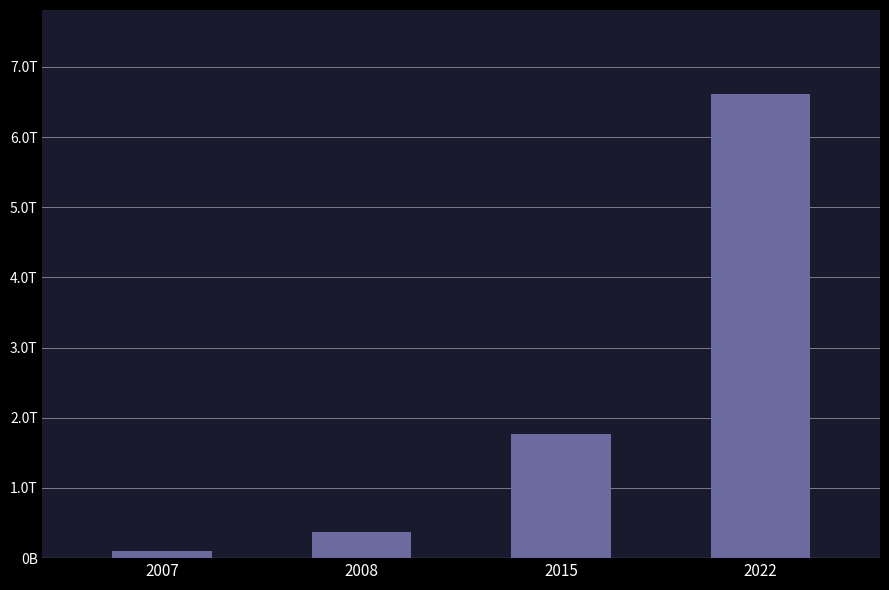

List the labels in order of value, smallest first.

2007, 2008, 2015, 2022